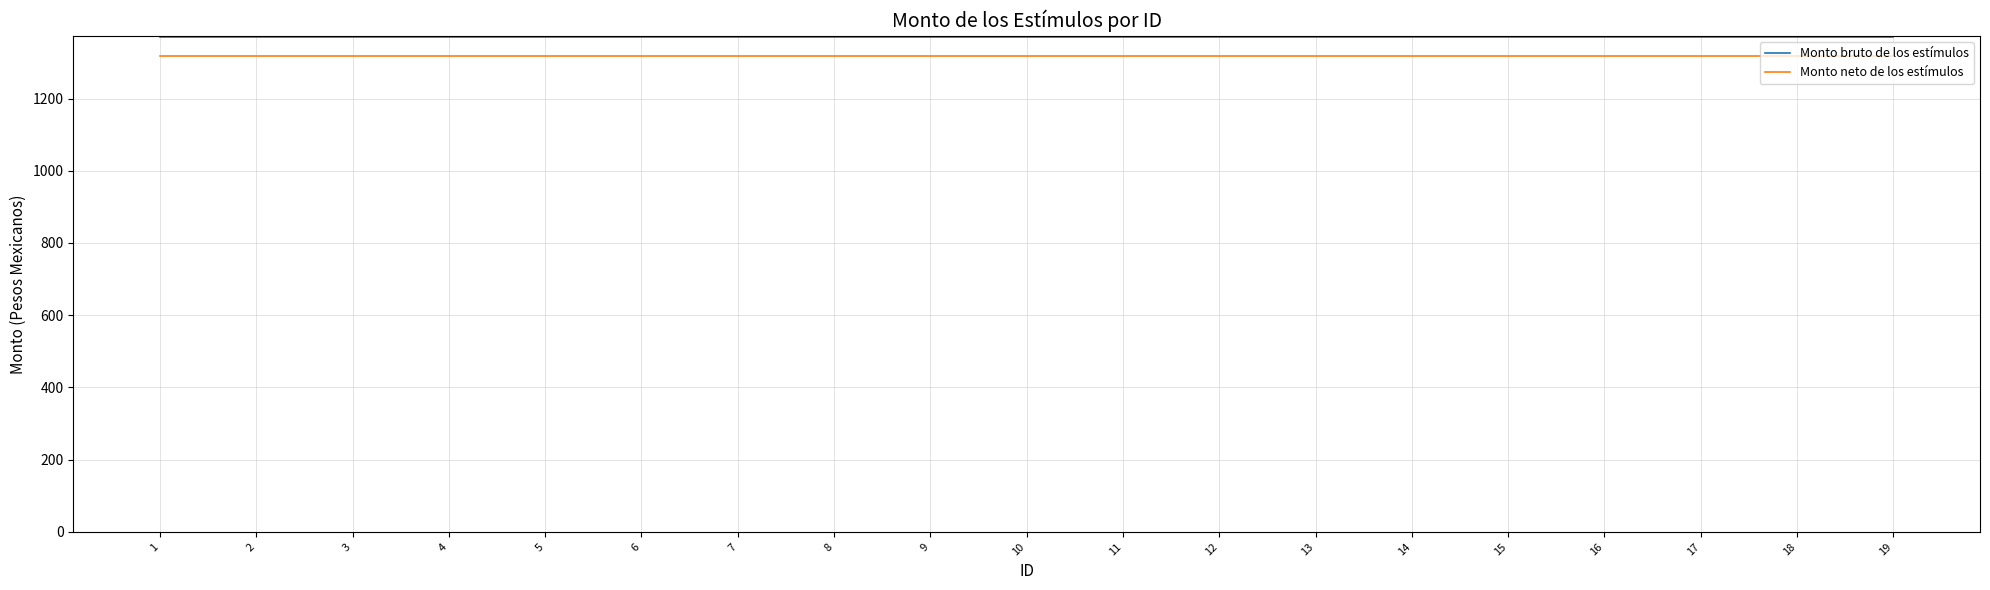

The value of Monto bruto de los estímulos at 4 is 416.0. True or false?

False